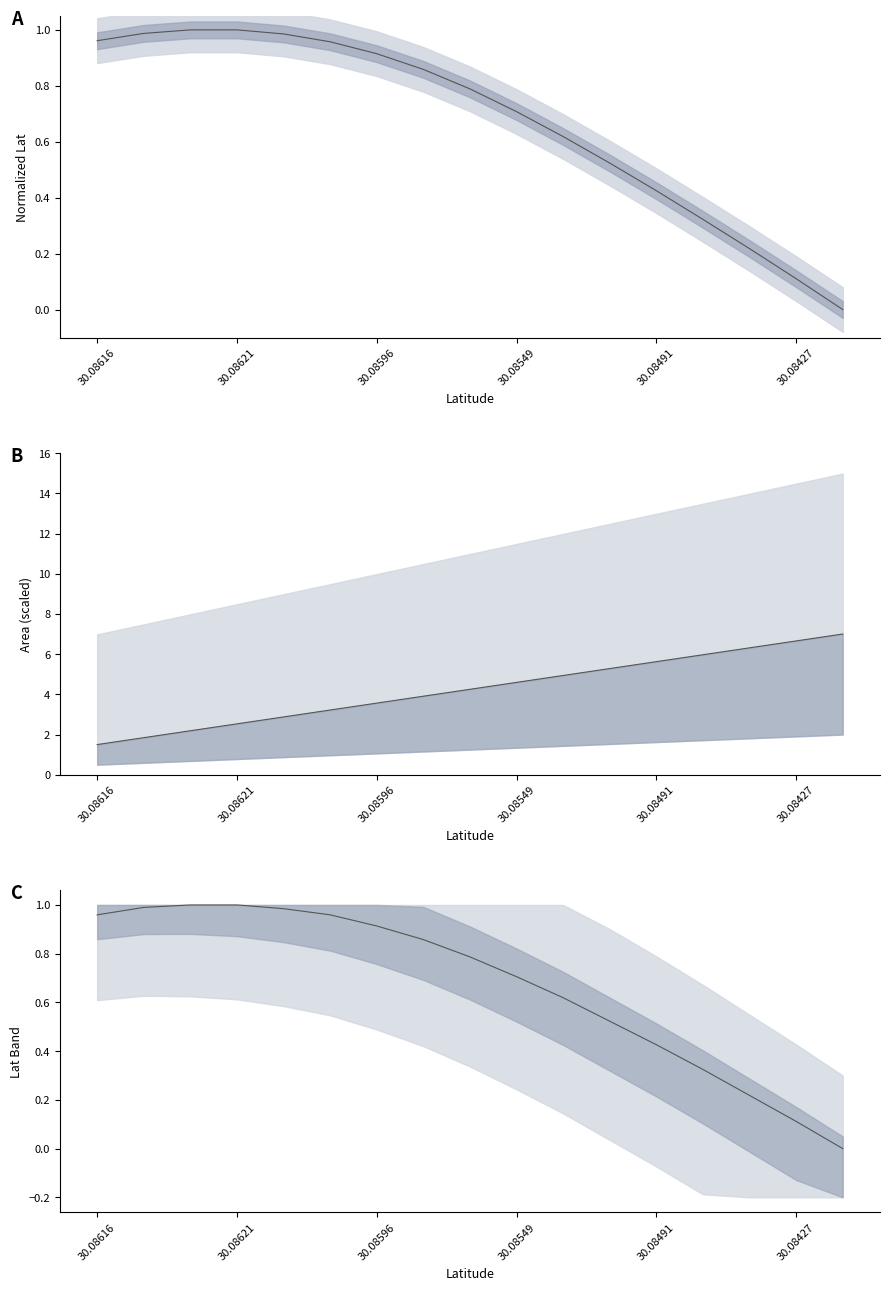

Read the Lat mean value at 7.

0.9